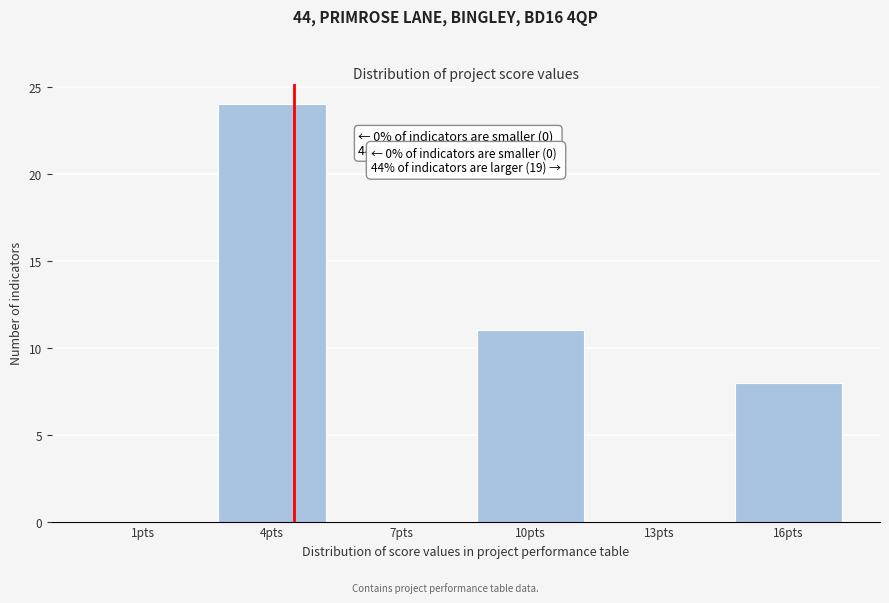

Reading left to right, list all the values displayed in this chart.

1pts=0	4pts=24	7pts=0	10pts=11	13pts=0	16pts=8